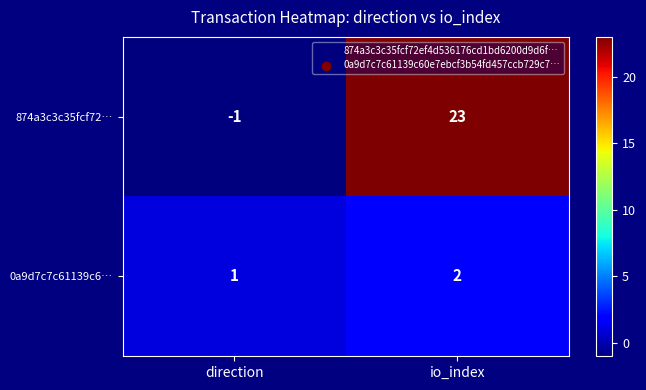

The value of 874a3c3c35fcf72… at io_index is 9. True or false?

False